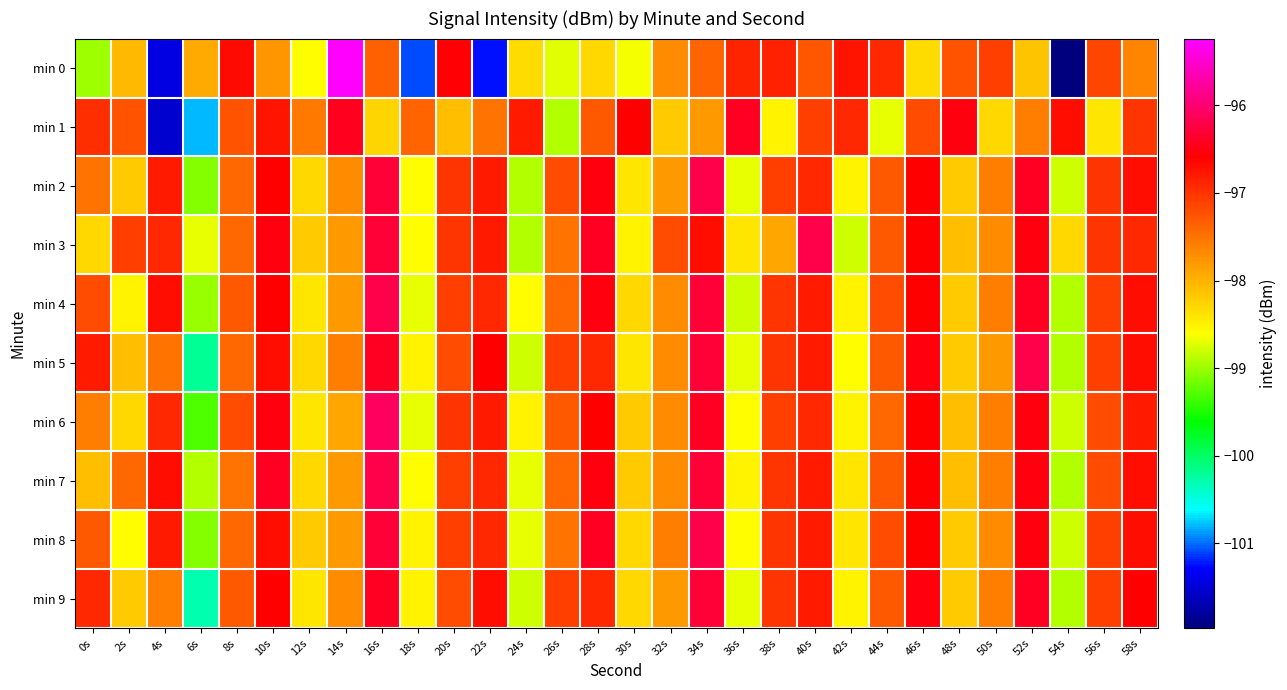

Which series has the largest range (max minus min)?

min 0